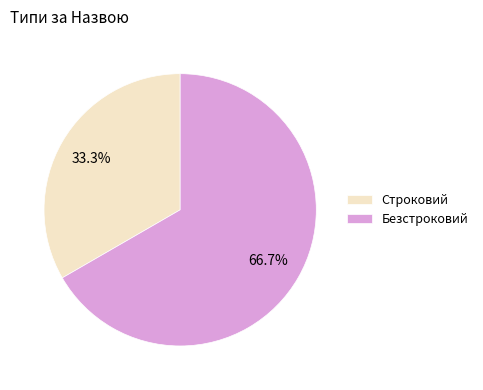

Approximately how many times larger is the value at Безстроковий compared to Строковий?

2.0